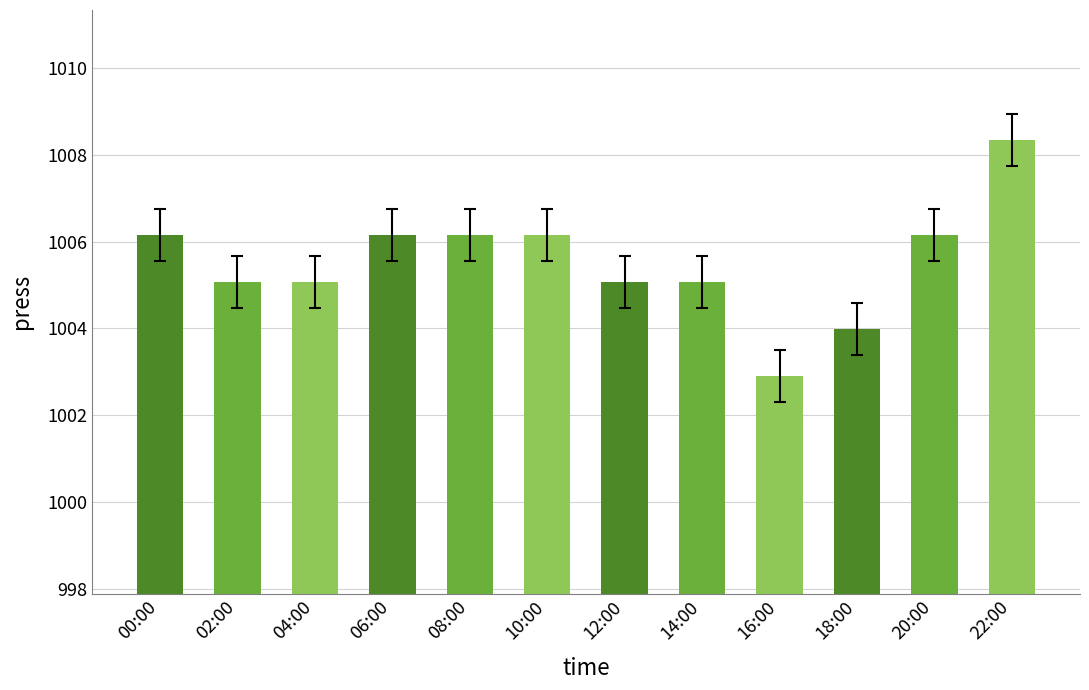

Between 08:00 and 18:00, which is larger?

08:00